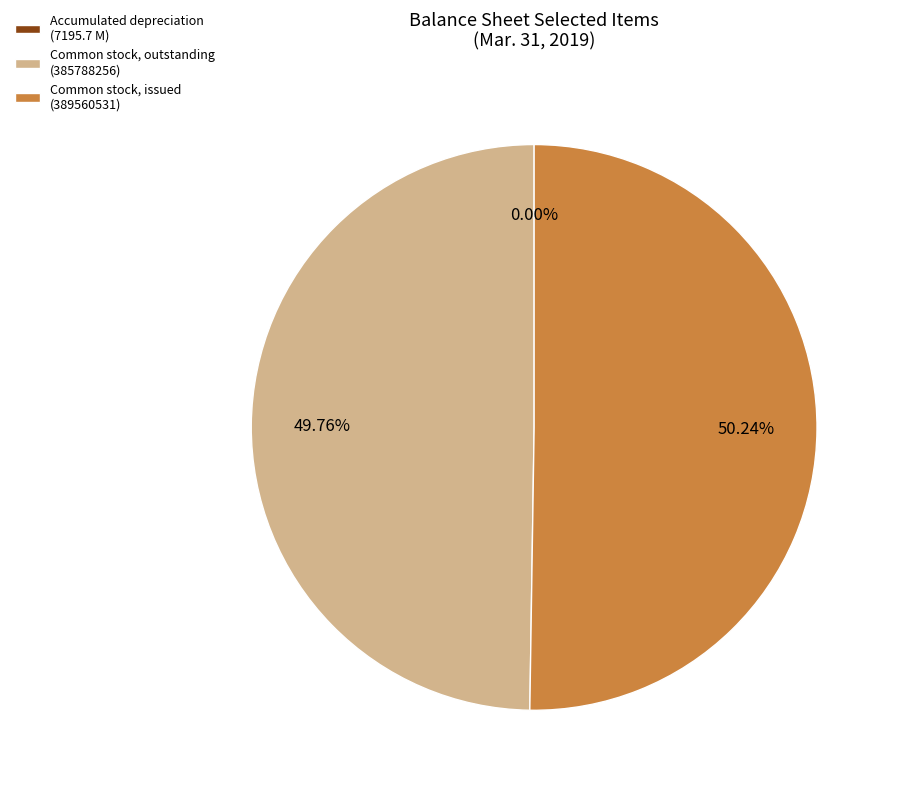

To the nearest percent, what is the combined percentage of Common stock, issued and Common stock, outstanding?

100%